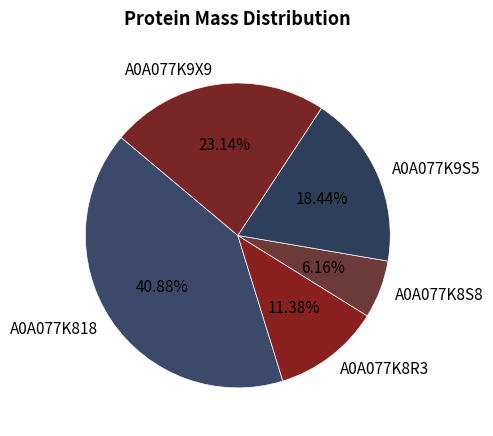

What percentage do A0A077K818 and A0A077K8S8 together represent?

47.0%